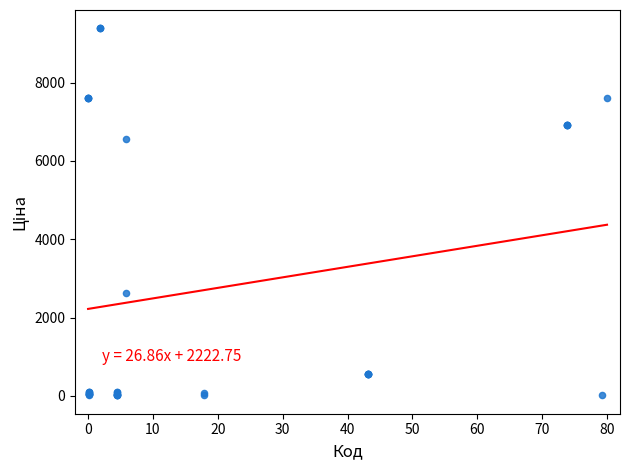

What Y value in the scatter plot is closest to 4699?

6568.8